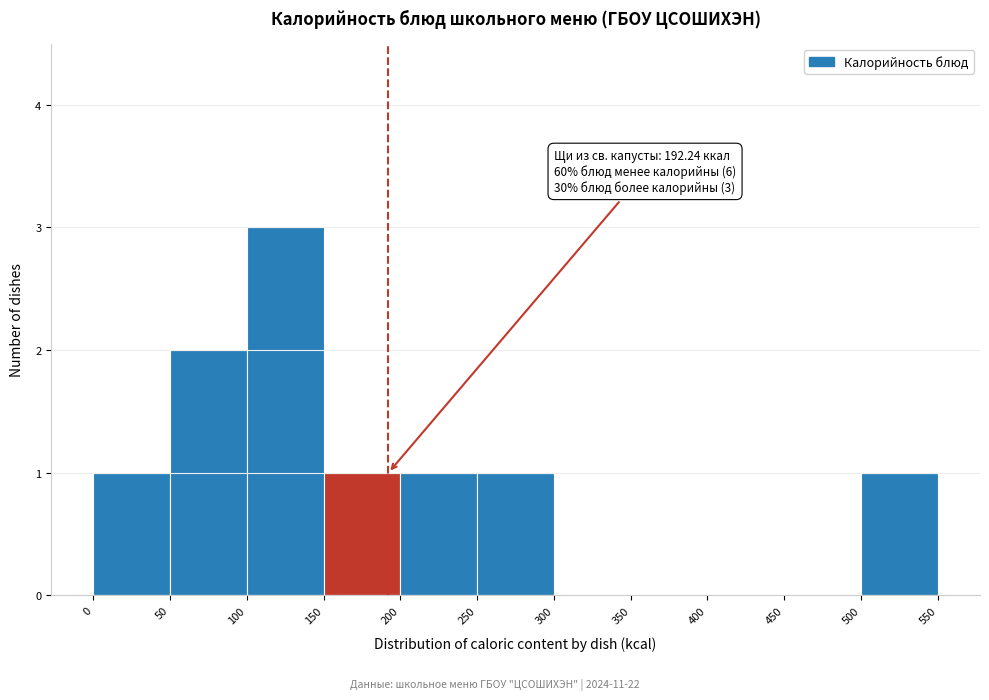

Which range on the x-axis has the tallest bar?

100 to 150